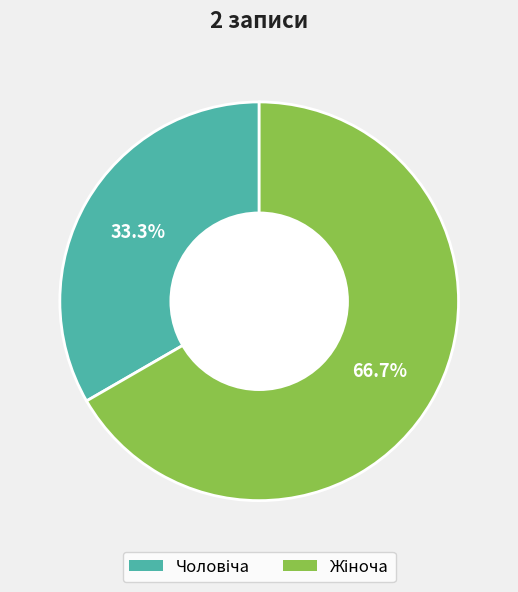

Is there a majority slice in this chart?

Yes